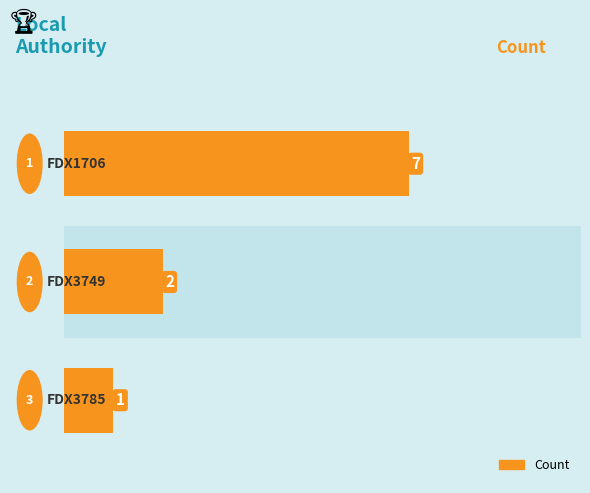

What is the minimum value shown in the chart?

1